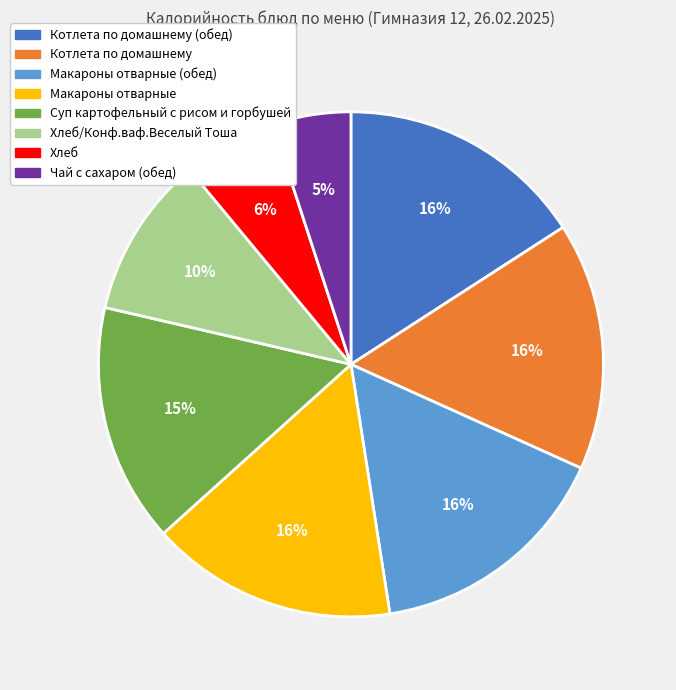

What percentage is the Макароны отварные slice, to the nearest percent?

16%